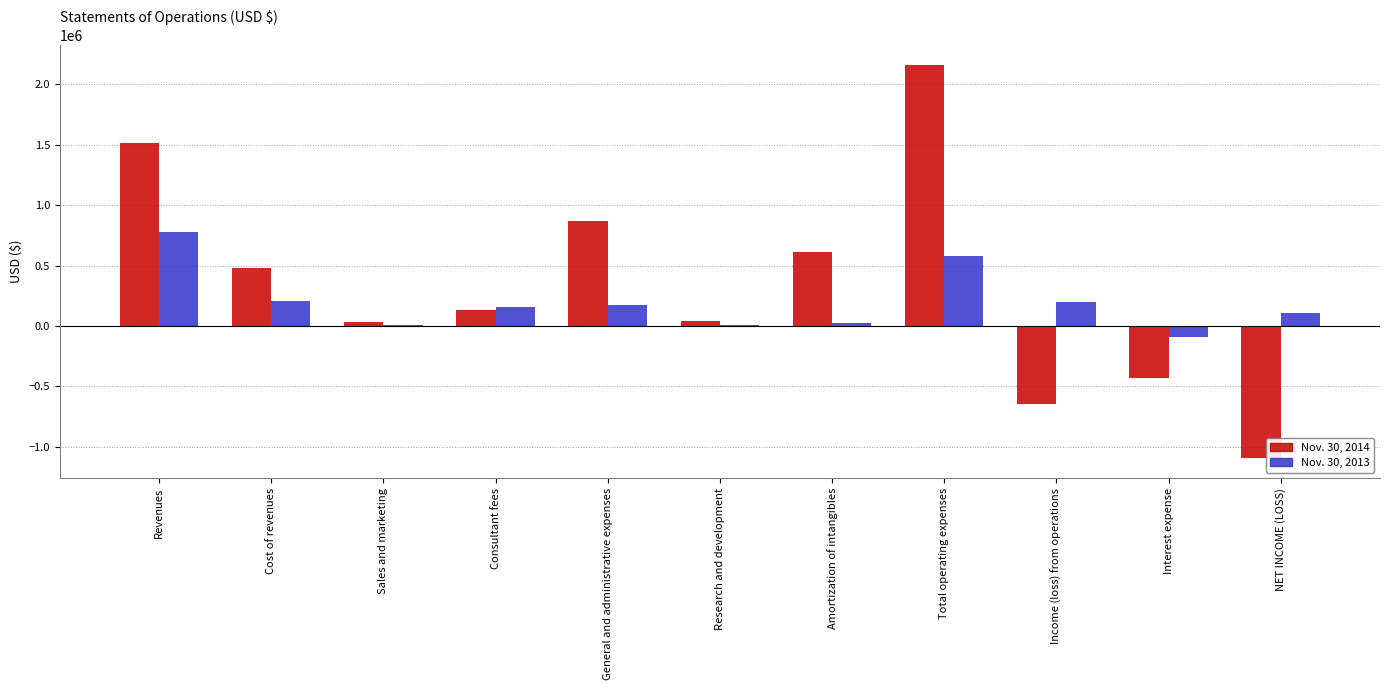

What is the greatest value displayed?

2159454